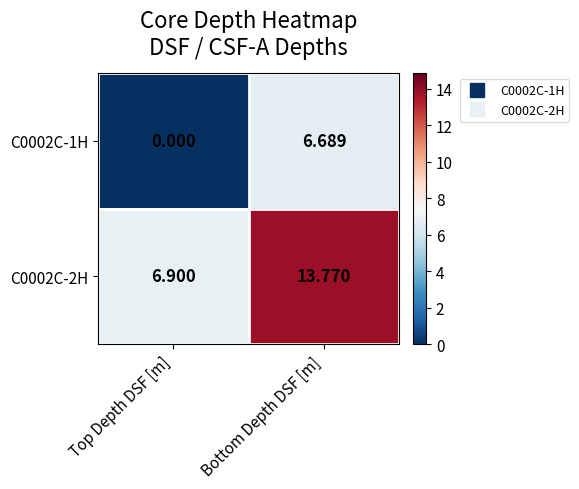

Is the value of C0002C-1H at Bottom Depth DSF [m] greater than the value of C0002C-2H at Top Depth DSF [m]?

No